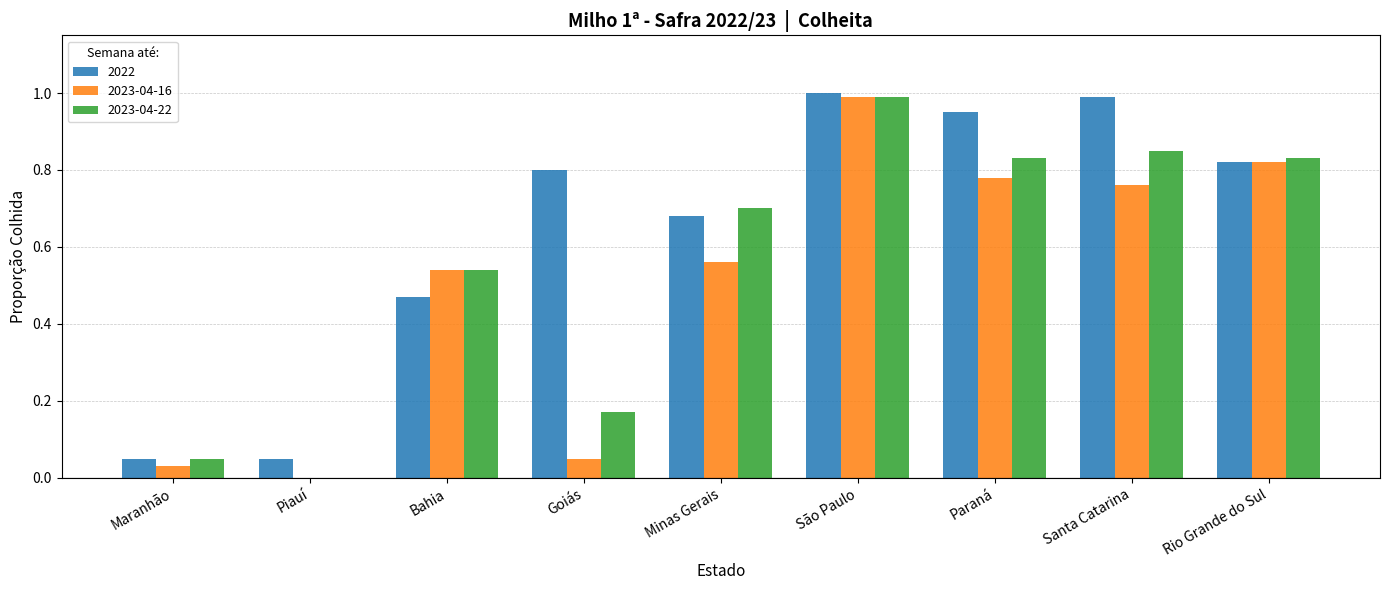

What is the maximum value shown in the chart?

1.0